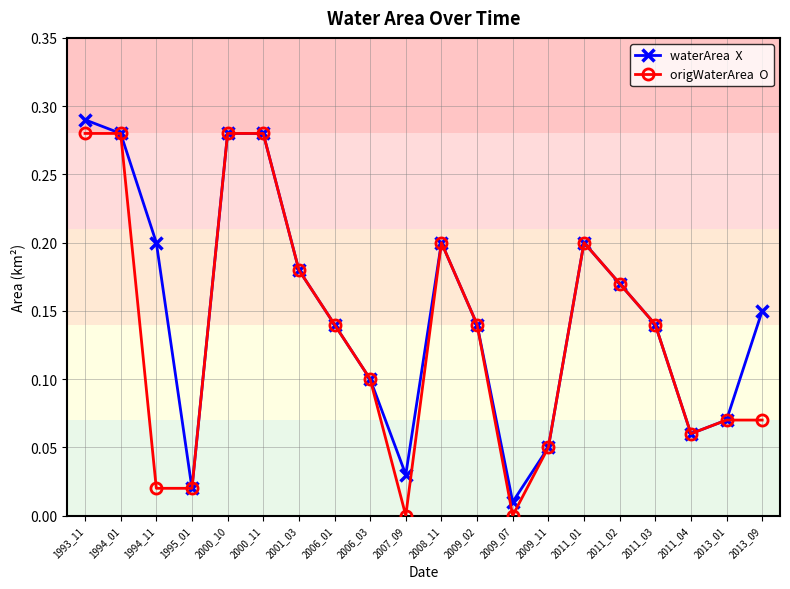

What is the total value across all series at 1993_11?

0.6